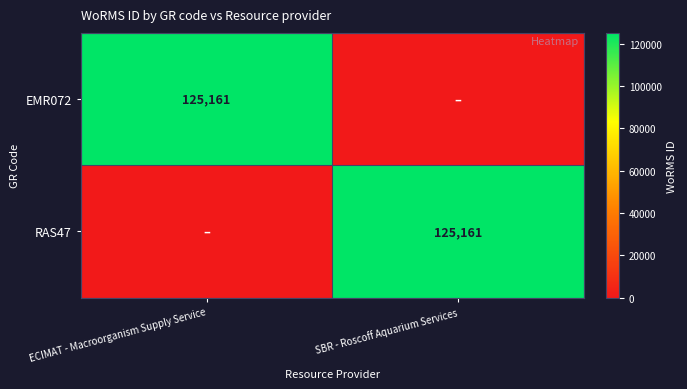

Is it true that RAS47 equals 51980 at SBR - Roscoff Aquarium Services?

False